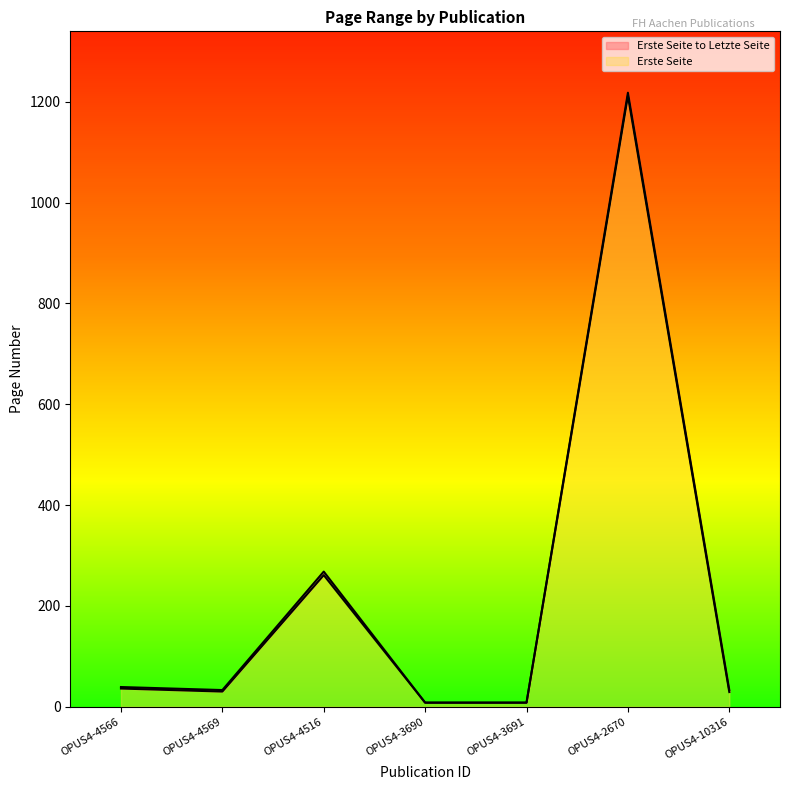

What is the difference between the Erste Seite values at OPUS4-2670 and OPUS4-3690?

1204